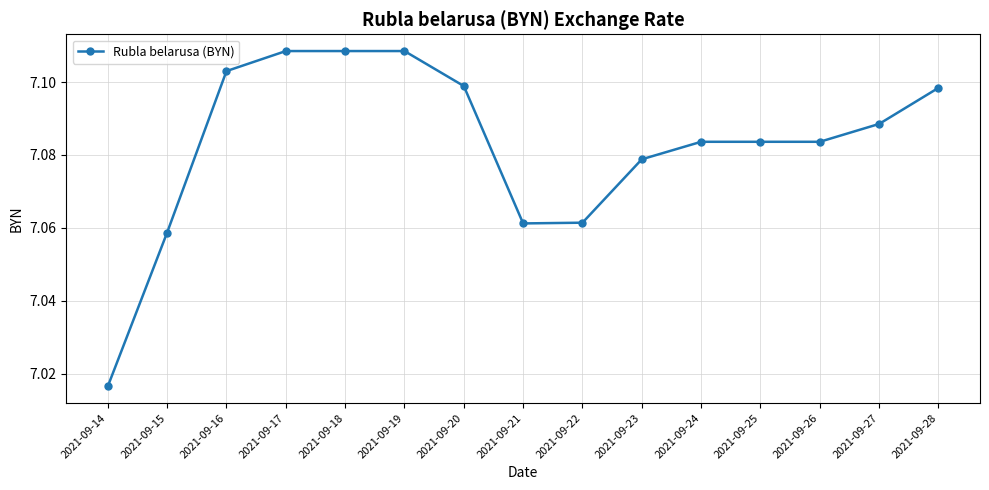

What is the change in value from 2021-09-14 to 2021-09-24?

+0.1